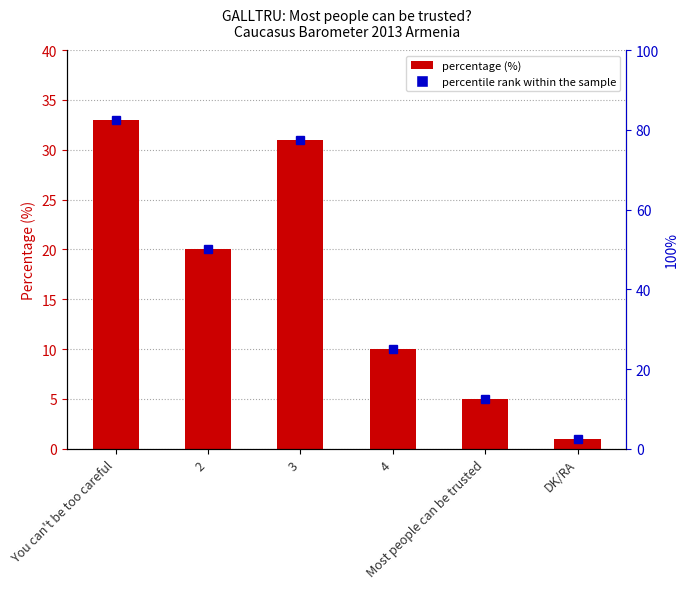

What position from the right is 4?

3